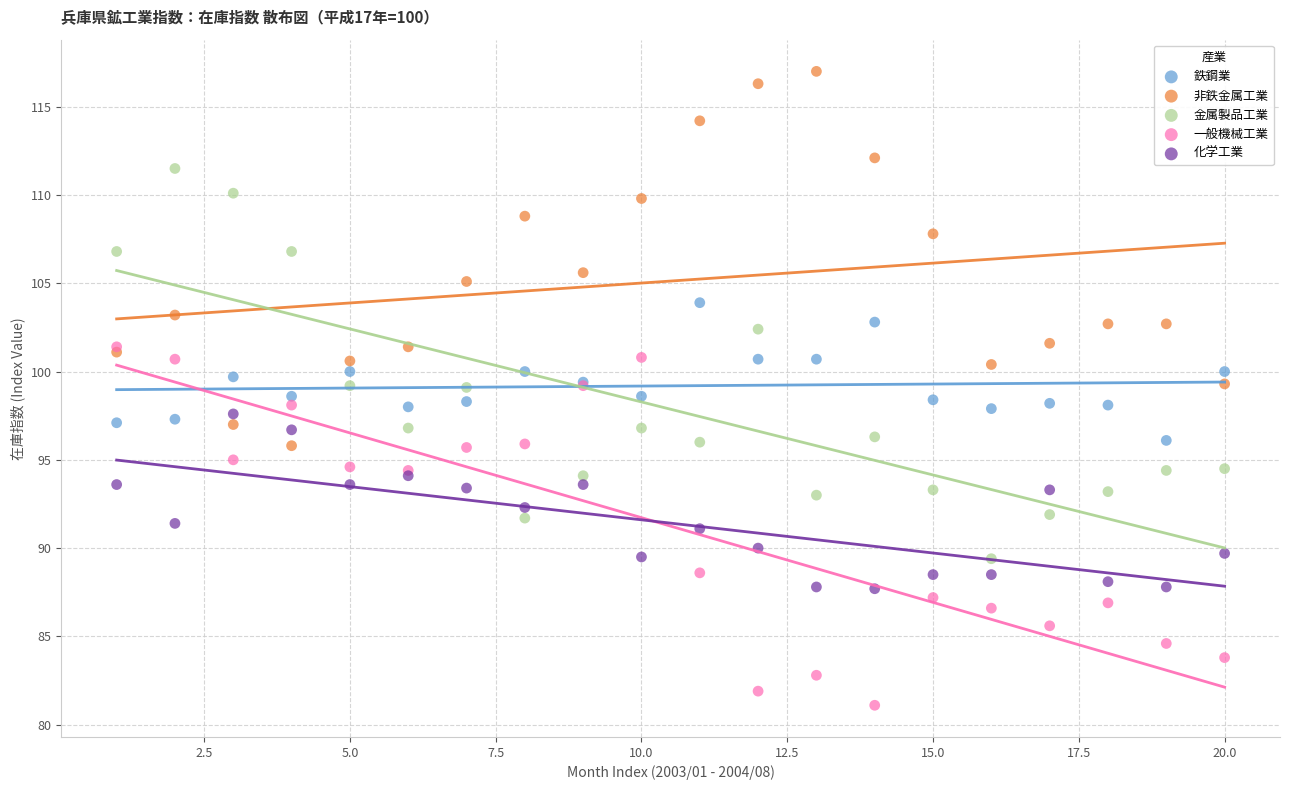

In the 非鉄金属工業 series, what Y value is closest to 106?

105.6